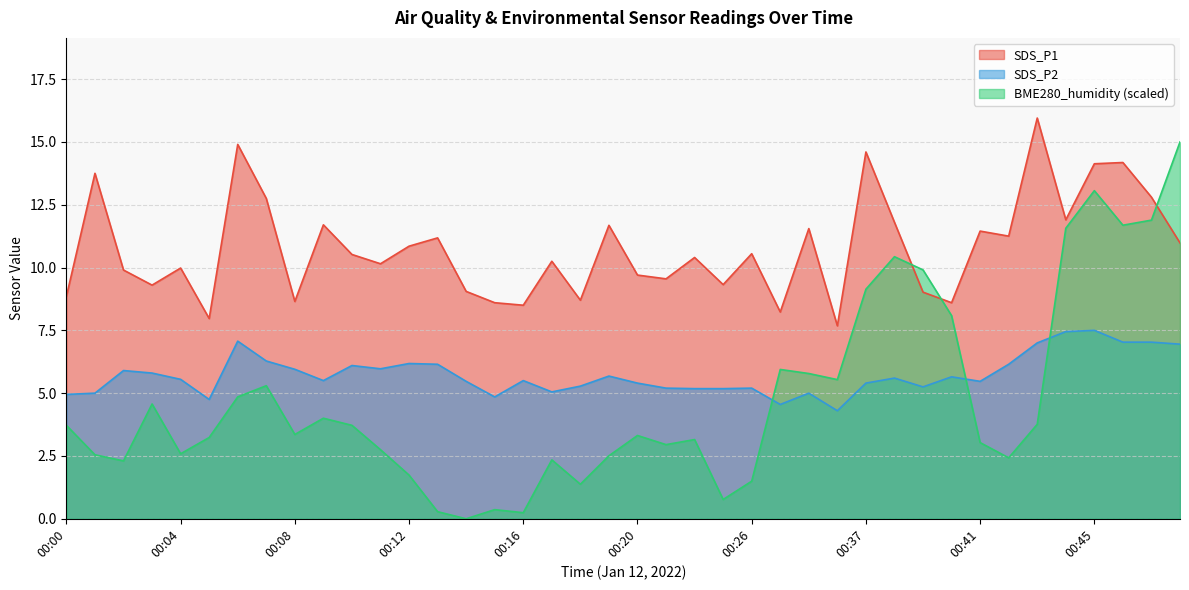

What is the value of the SDS_P2 point at the 11th from the left?

6.1